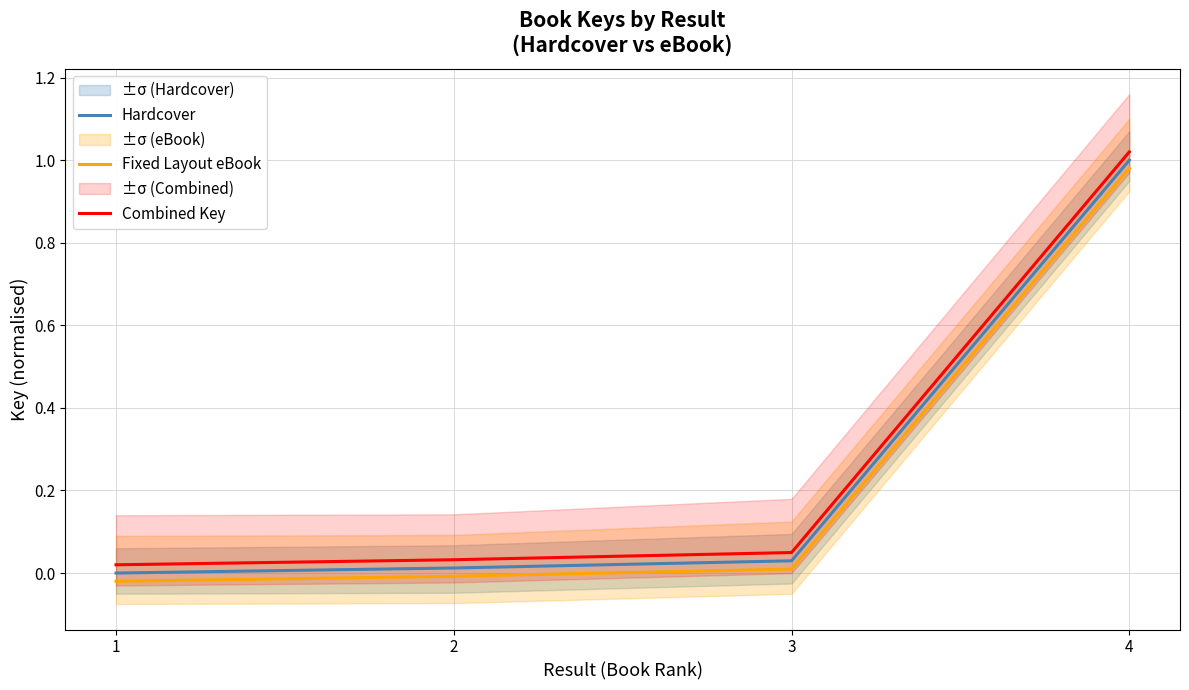

Count the number of categories in the chart.

4